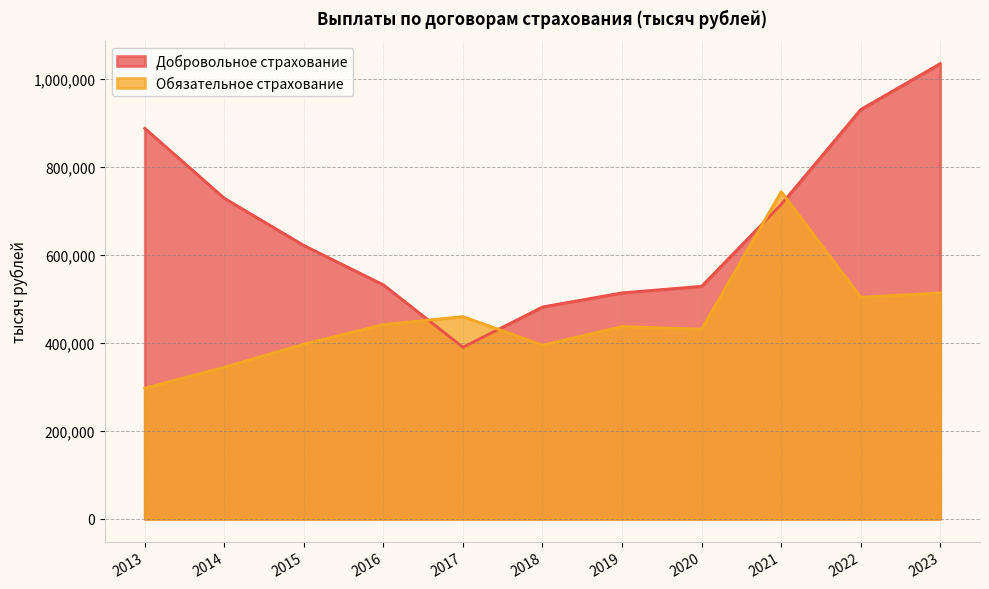

Which series has the largest total across all categories?

Добровольное страхование